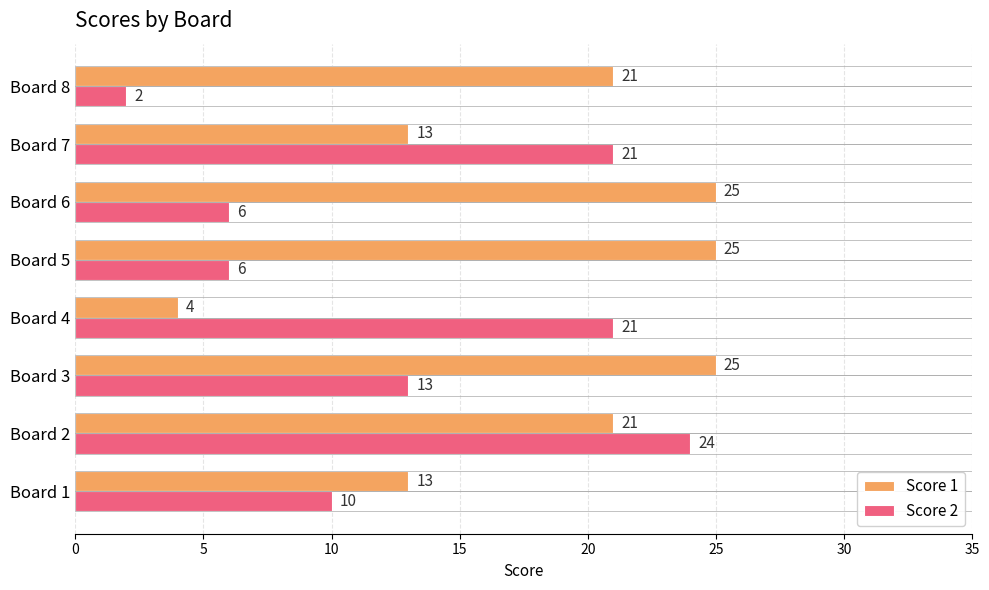

Count the Score 2 values in the range 6 to 21.

6